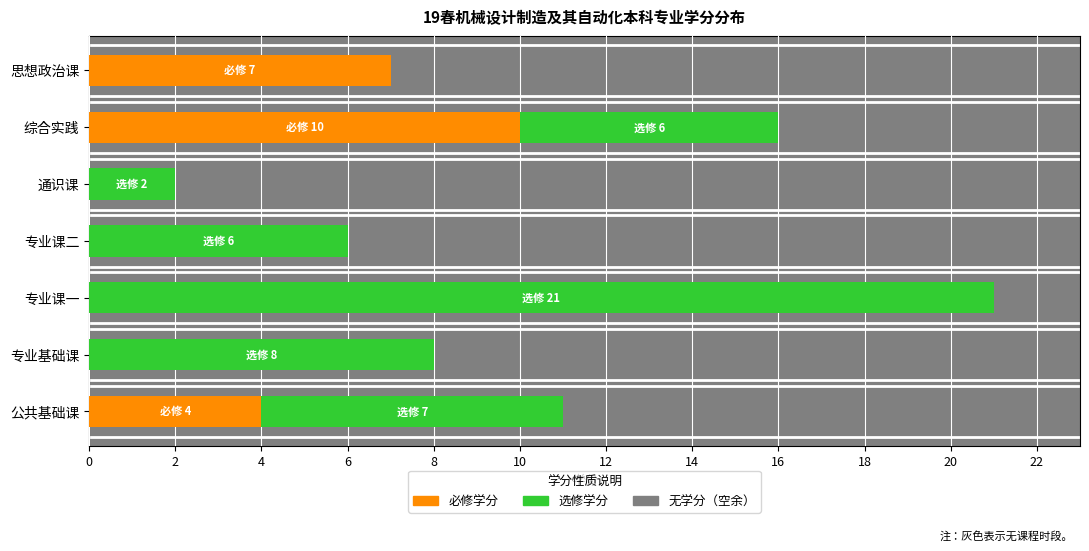

The 必修 series shows 3 at 综合实践. True or false?

False